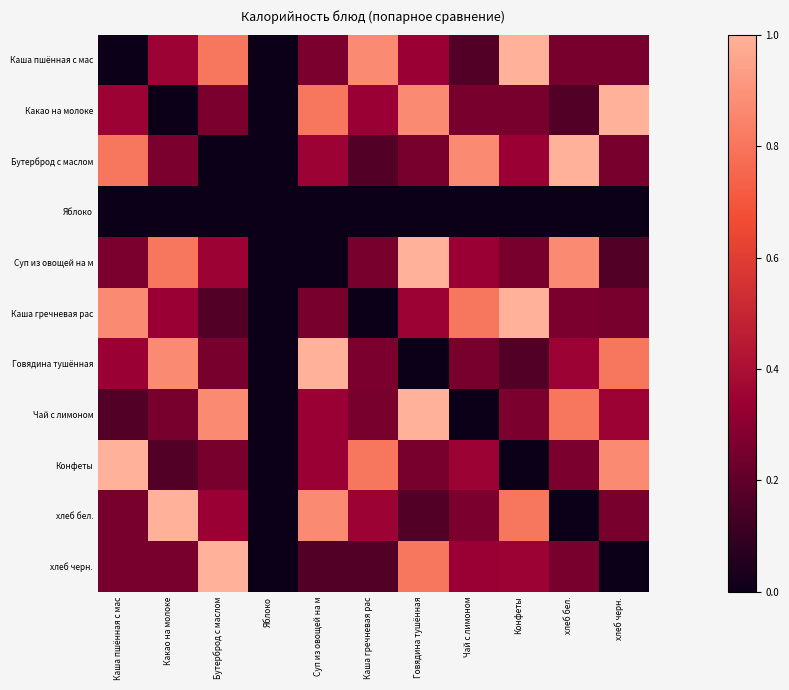

Rank the series at Какао на молоке from lowest to highest value.

Какао на молоке, Яблоко, Конфеты, Чай с лимоном, хлеб черн., Бутерброд с маслом, Каша гречневая рас, Каша пшённая с мас, Суп из овощей на м, Говядина тушённая, хлеб бел.